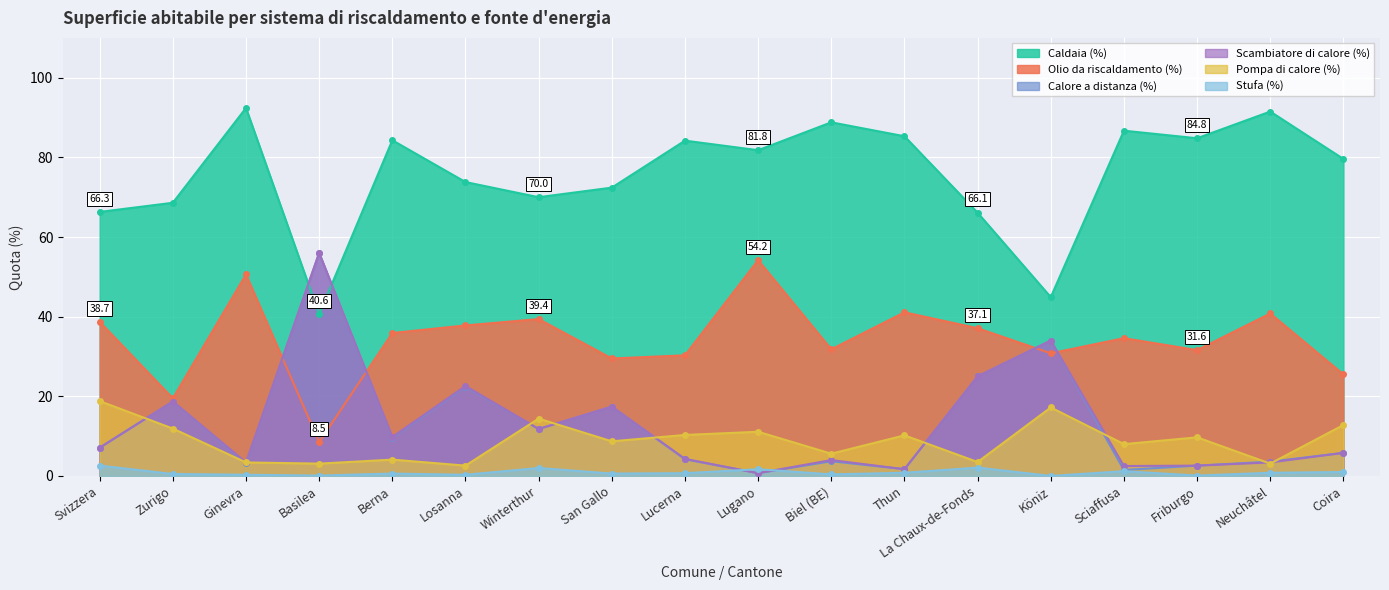

What is the approximate value of Calore a distanza (%) at Svizzera?

7.1